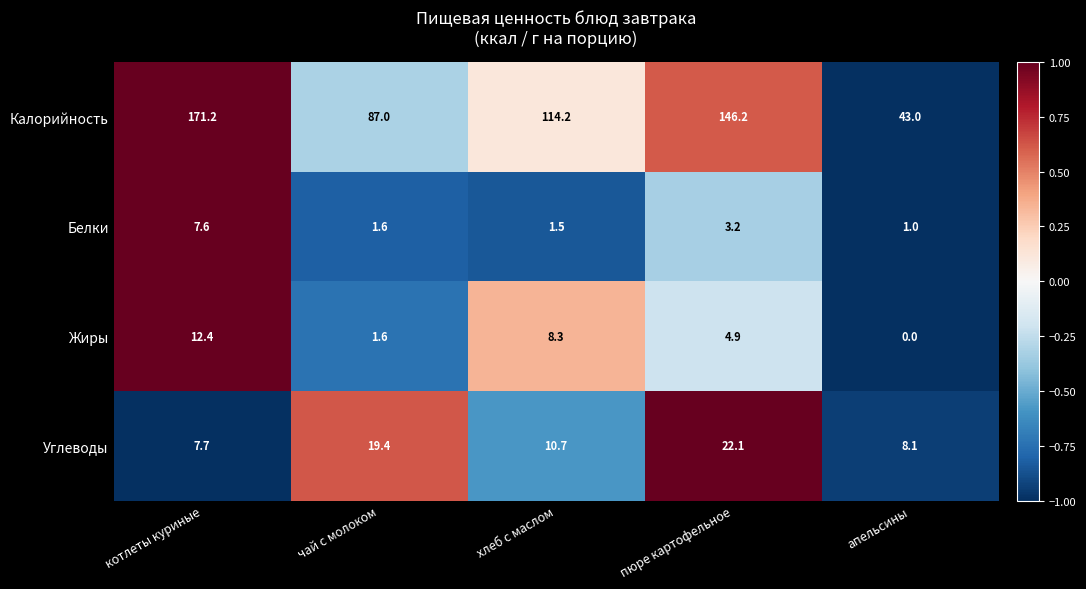

Reading right to left, what are all the values shown in this chart?

Калорийность: 43.0	146.2	114.2	87.0	171.2
Белки: 1.0	3.2	1.5	1.6	7.6
Жиры: 0.0	4.9	8.3	1.6	12.4
Углеводы: 8.1	22.1	10.7	19.4	7.7